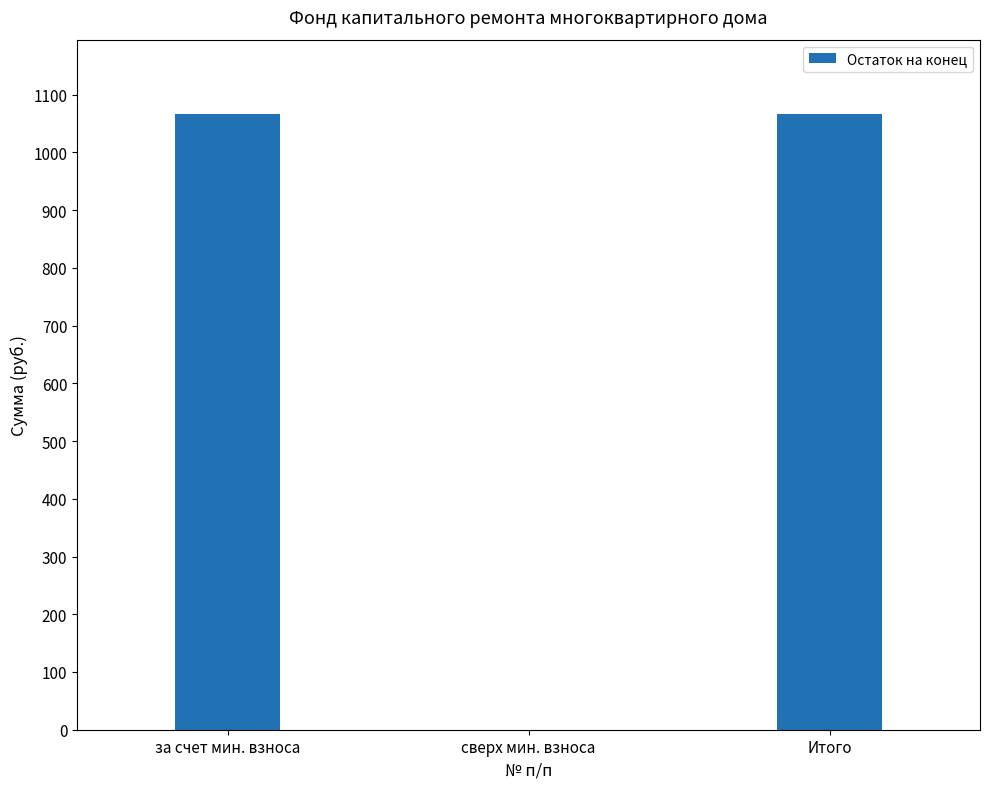

What is the approximate value at Итого?

1067.2